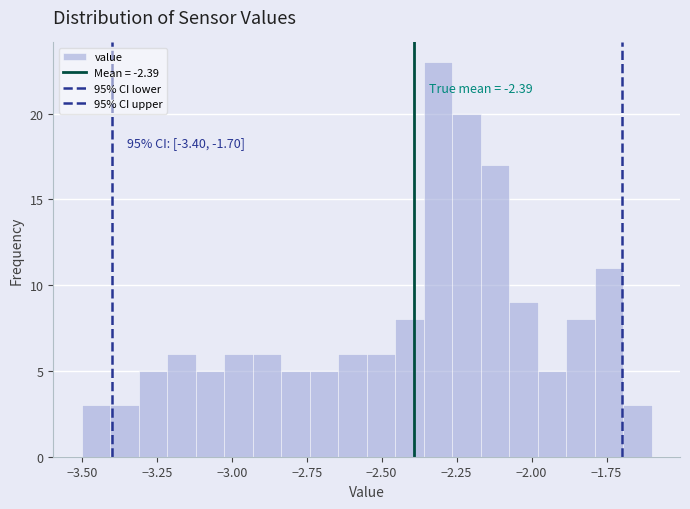

Around what value on the x-axis is the tallest bar? Give the approximate position of its centre, as read against the axis.

-2.30